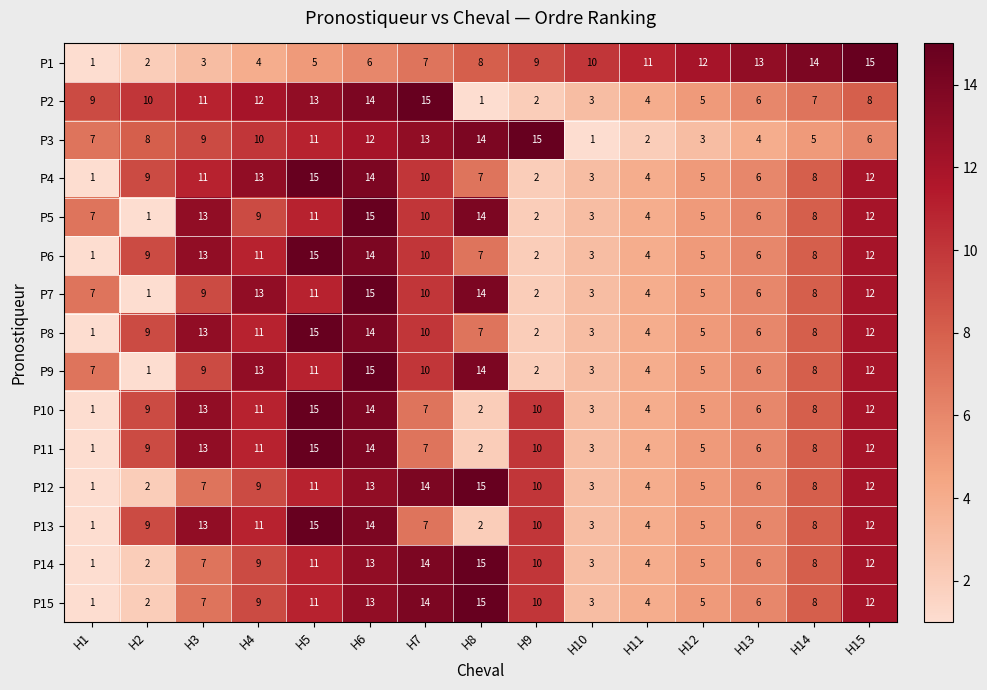

What is the spread (max minus min) of values at H3?

10